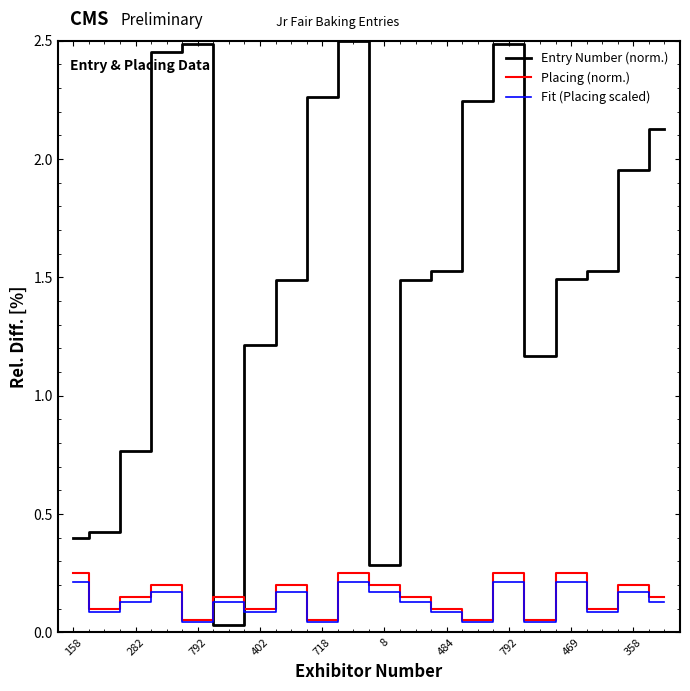

Which series has the widest spread of values?

Entry Number (norm.)